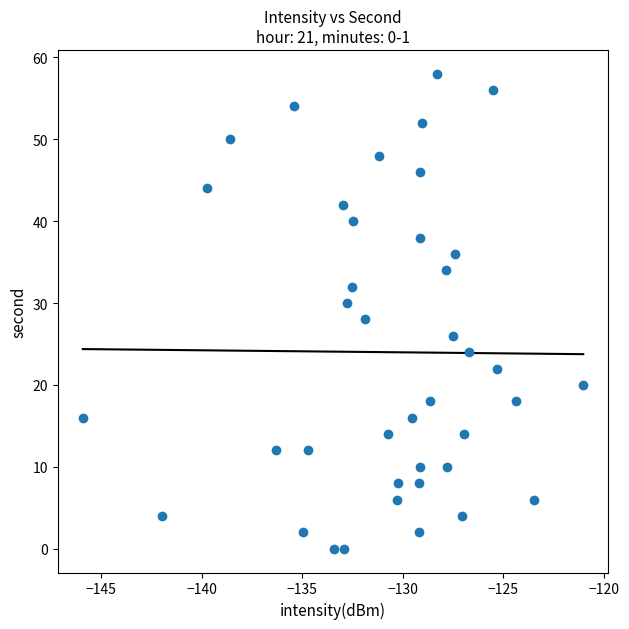

What is the range of Y values (max minus min)?

58